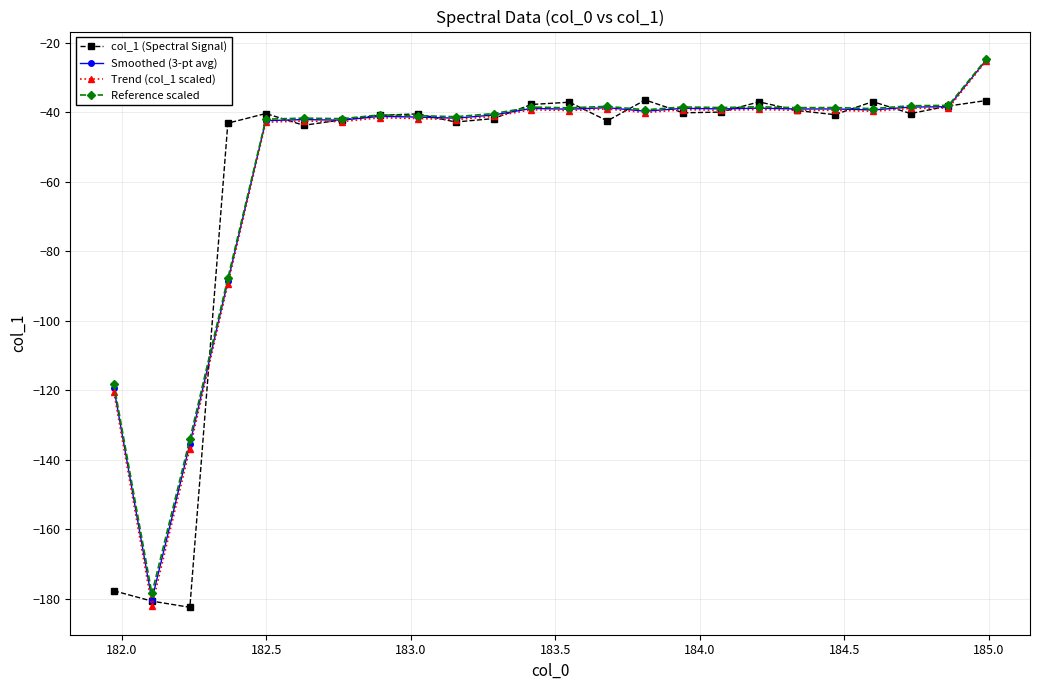

True or false: Reference scaled has more than 2 interior local peaks.

True